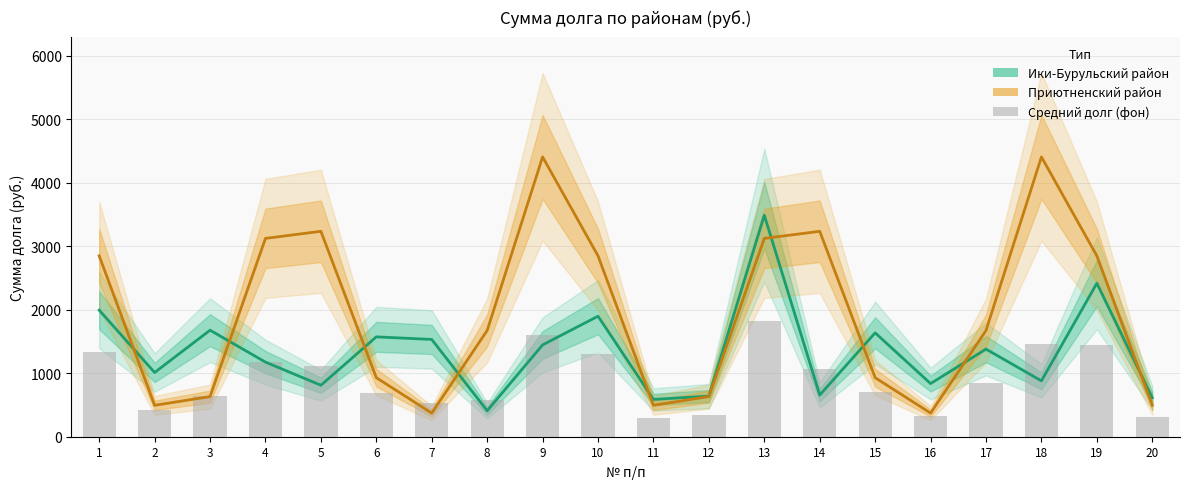

Reading right to left, extract all data points from this chart.

Ики-Бурульский район: 20=613.8	19=2418.0	18=880.4	17=1380.1	16=837.0	15=1636.8	14=656.7	13=3489.5	12=639.8	11=587.8	10=1898.8	9=1446.8	8=409.2	7=1532.6	6=1573.4	5=811.0	4=1175.5	3=1678.4	2=1011.8	1=1994.4
Приютненский район: 20=494.8	19=2849.5	18=4408.2	17=1674.0	16=372.0	15=930.0	14=3236.4	13=3124.8	12=632.4	11=494.8	10=2849.5	9=4408.2	8=1674.0	7=372.0	6=930.0	5=3236.4	4=3124.8	3=632.4	2=494.8	1=2849.5
Средний долг (фон): 20=304.9	19=1448.6	18=1454.4	17=839.9	16=332.5	15=705.9	14=1070.6	13=1818.9	12=349.9	11=297.7	10=1305.8	9=1610.1	8=572.9	7=523.8	6=688.4	5=1113.0	4=1182.6	3=635.5	2=414.3	1=1332.1